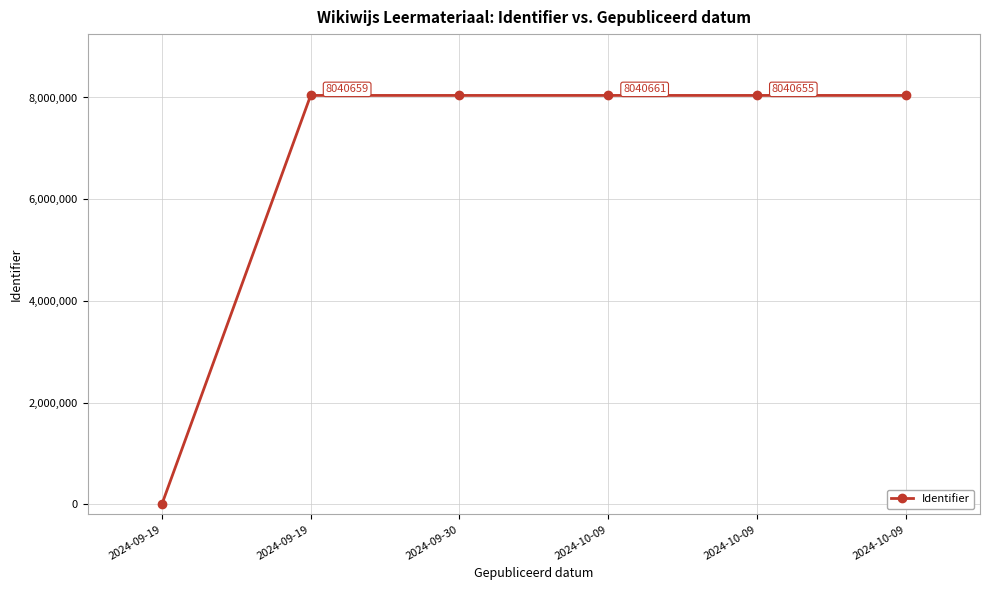

How many values are above zero?

5